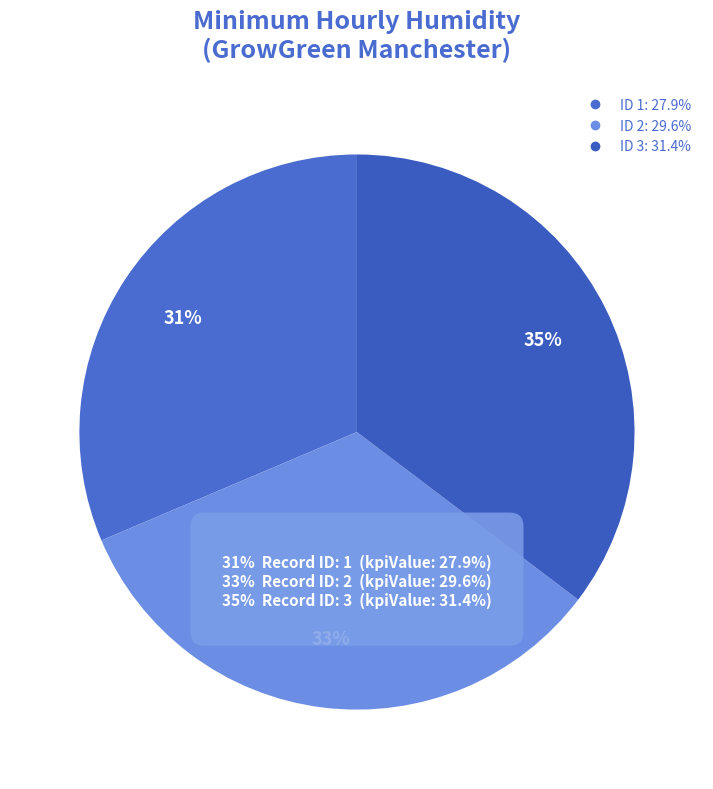

What is the largest slice in the pie chart?

3